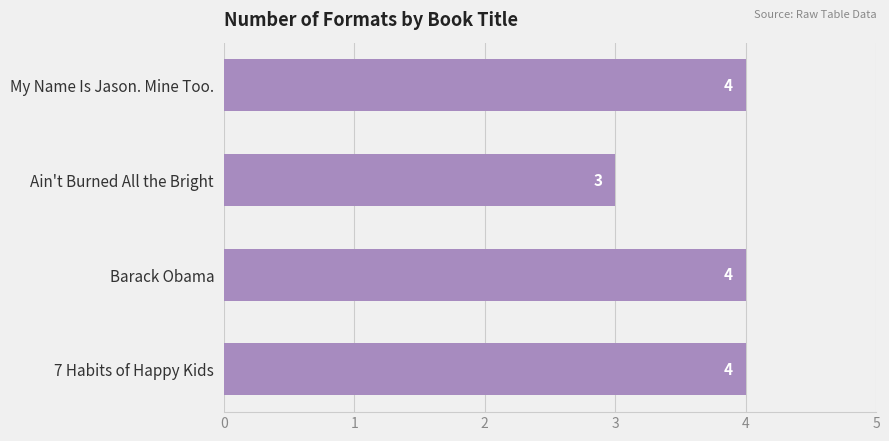

What is the smallest value displayed?

3